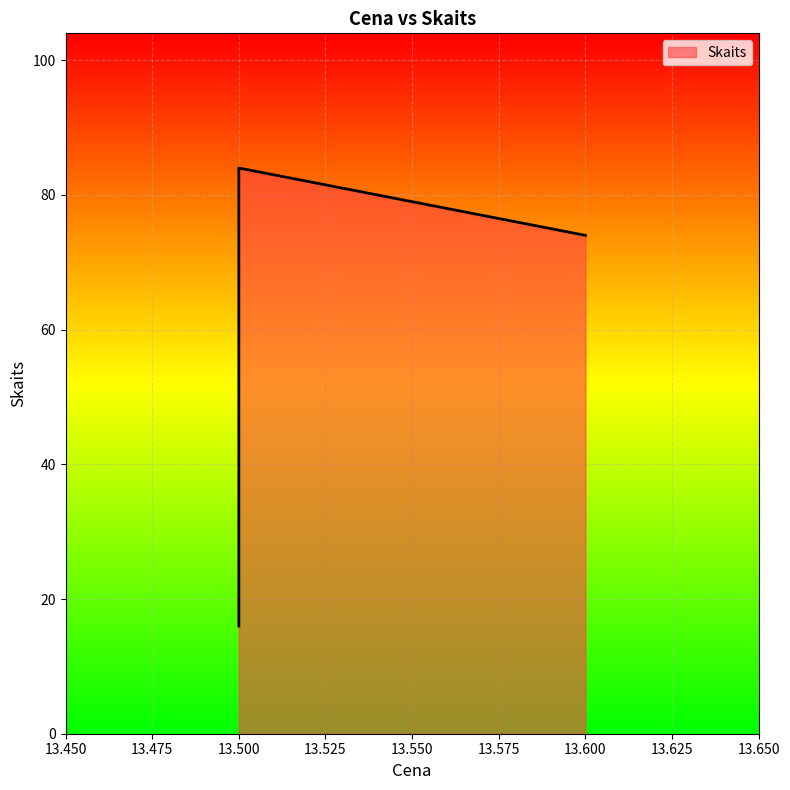

Which label corresponds to the smallest value in the chart?

13.5